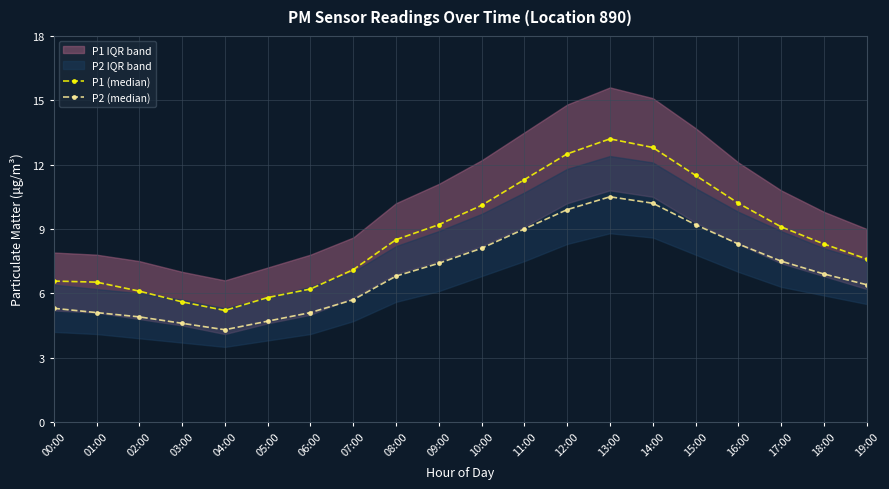

Where is P2 (median) nearest to the value 7?

18:00